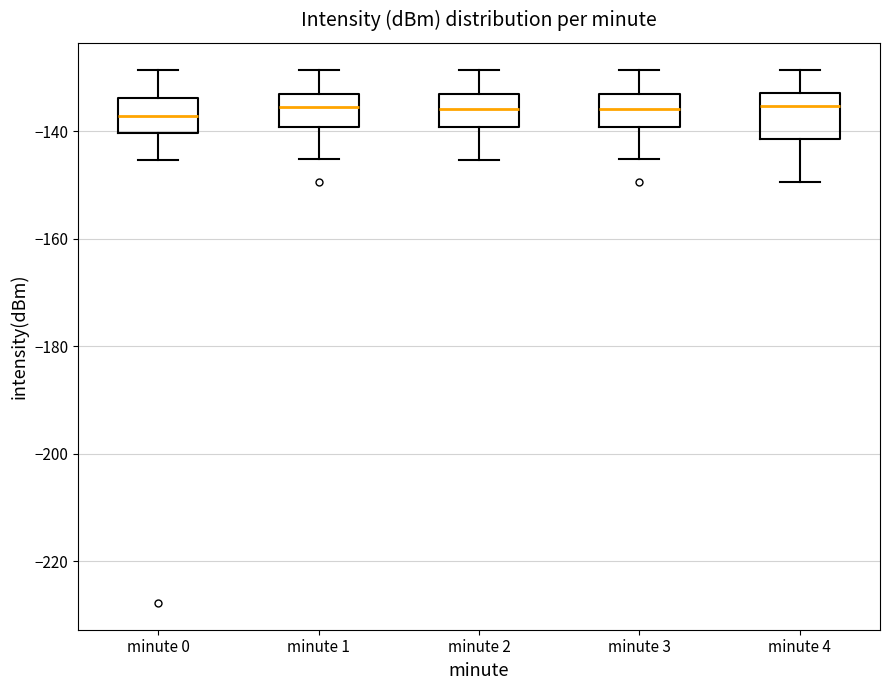

Where does the lower whisker of the box for minute 3 end on the y-axis? The values are not printed on the chart, so give them approximately, as read against the axis.

-146